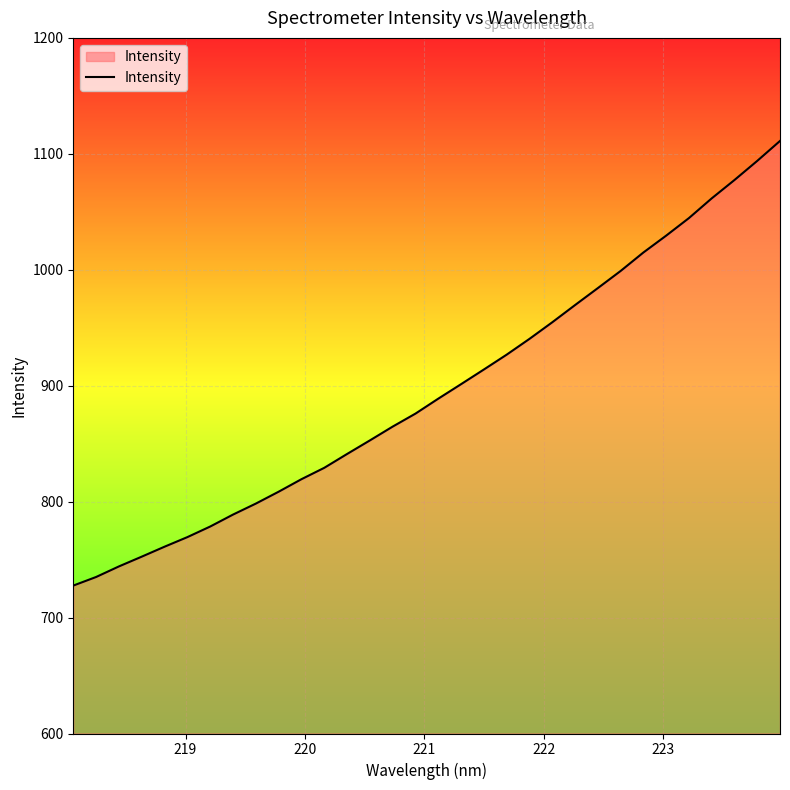

Count the number of values greater than 888.

16